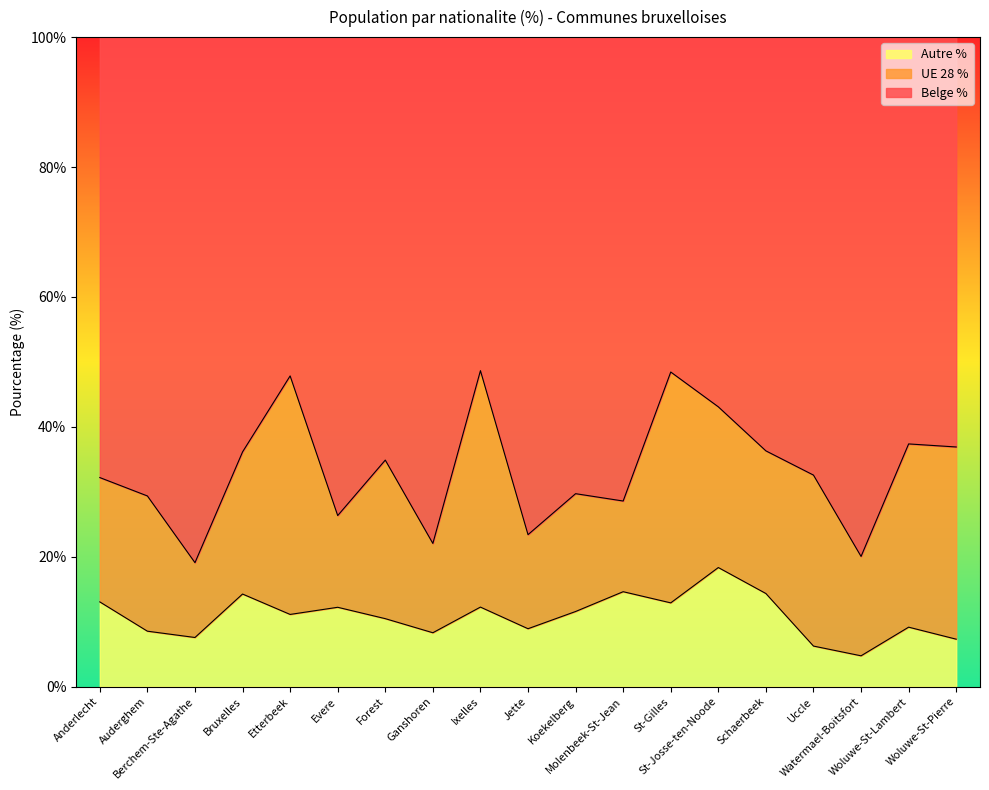

What position from the left is St-Gilles?

13